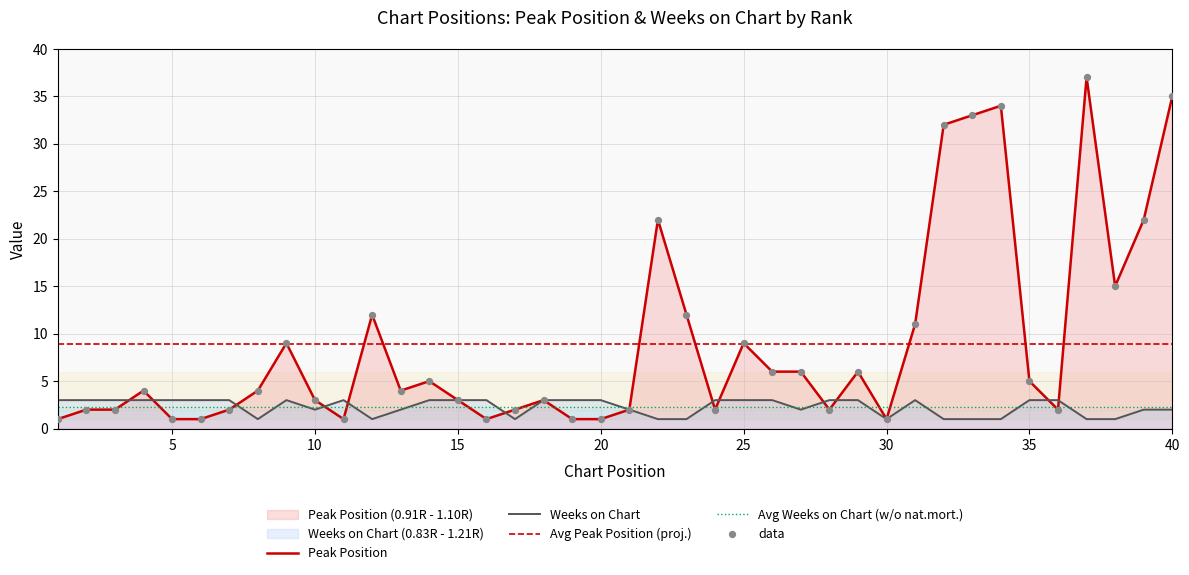

At which category is the sum across all series the highest?

37